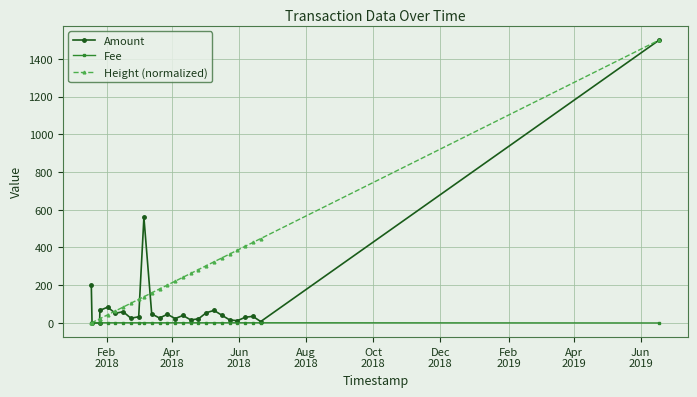

What is the value of the Fee point at the 22nd from the left?

1.0